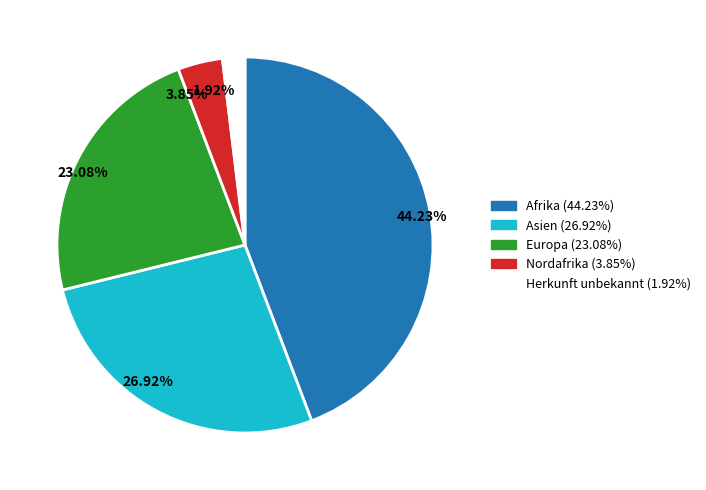

Is there any slice that represents more than half of the pie?

No